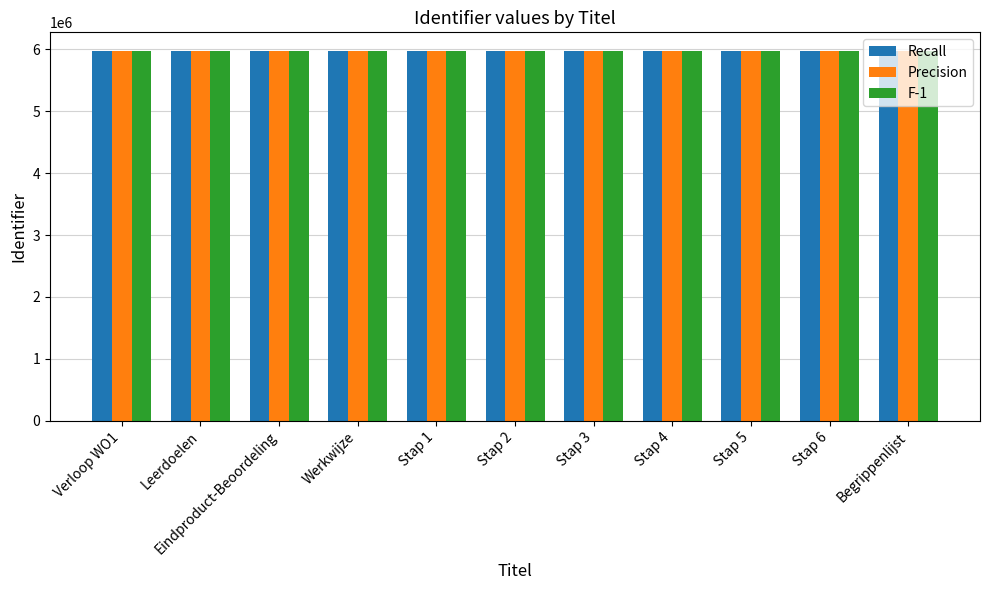

What is the lowest value of the Recall series?

5971006